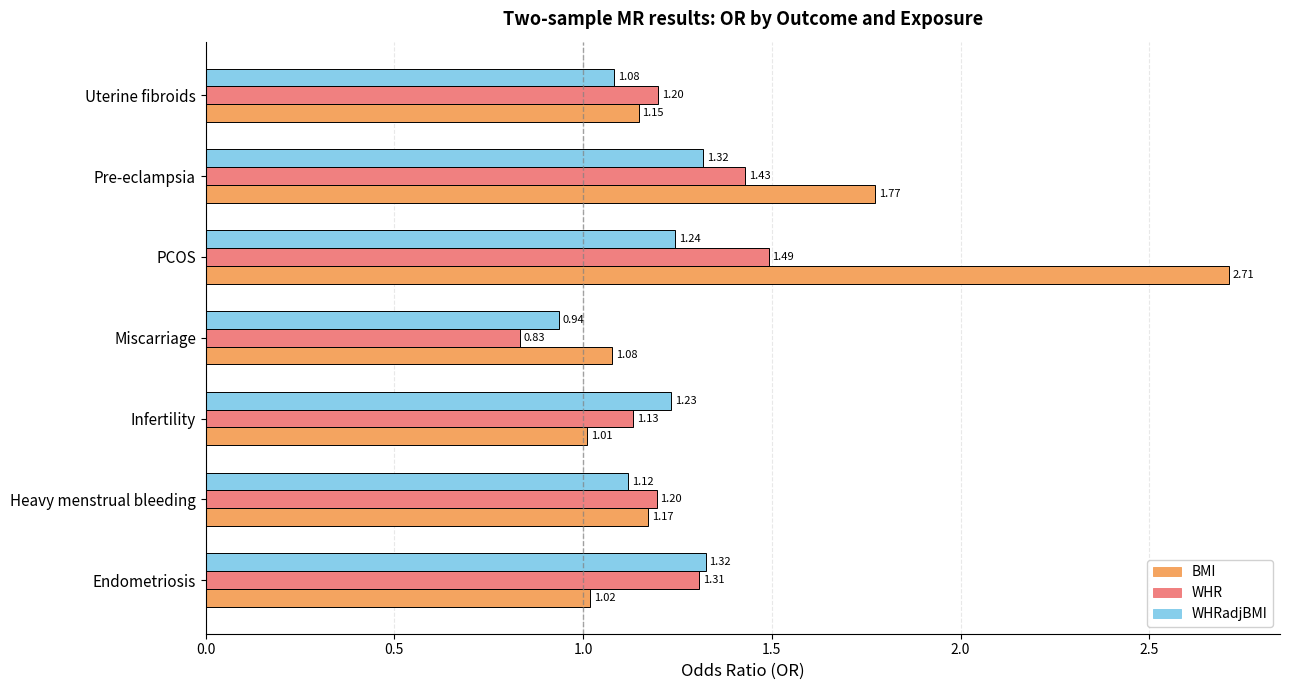

Which category has the lowest value across all series?

Miscarriage